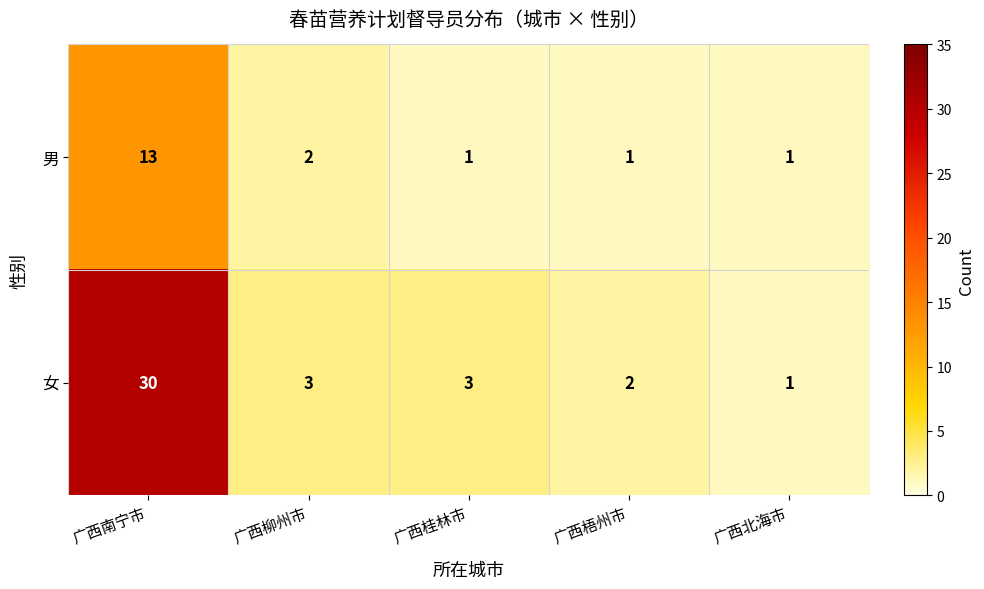

What value does the 男 series have at 广西南宁市, to the nearest 5?

15